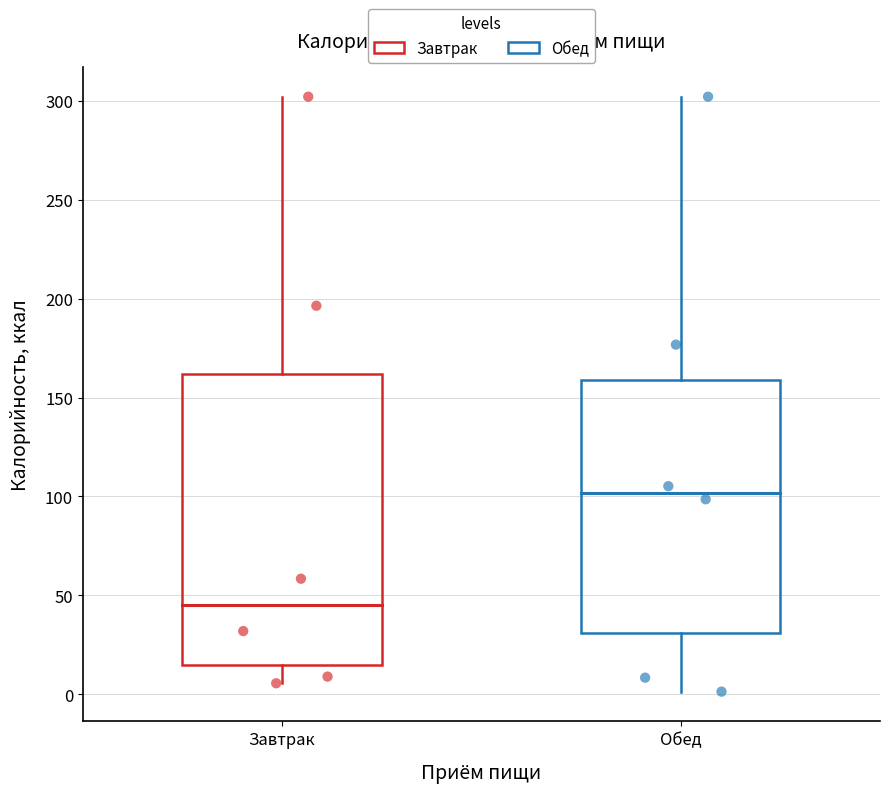

Reading left to right, transcribe this box plot: for each box, give where its median line is, the range the box spans, and where its two whiskers end, as read against the y-axis. The values are not printed on the chart, so give them approximately, as read against the axis.

Завтрак: median 45, box 15 to 160, whiskers 5 to 300
Обед: median 100, box 30 to 160, whiskers 0 to 300